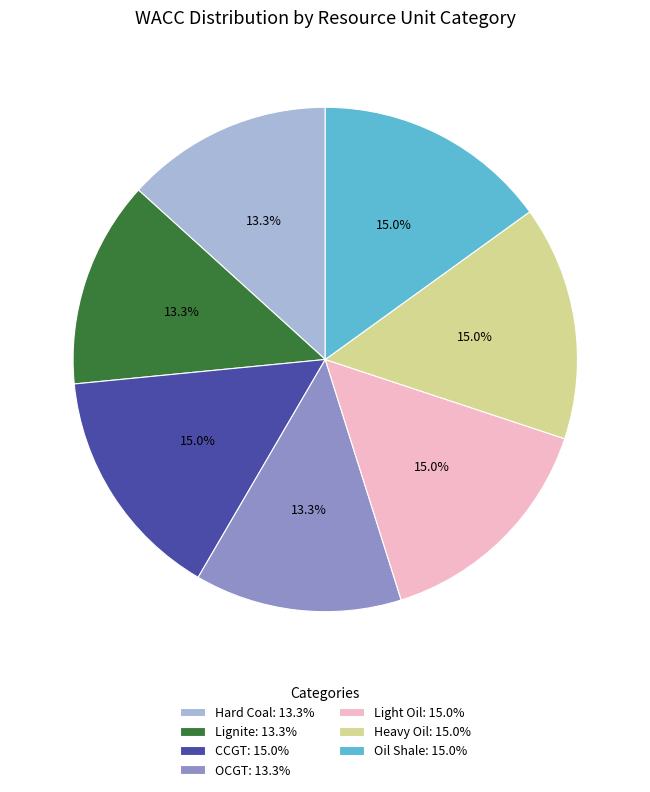

Count the number of slices in the pie.

7